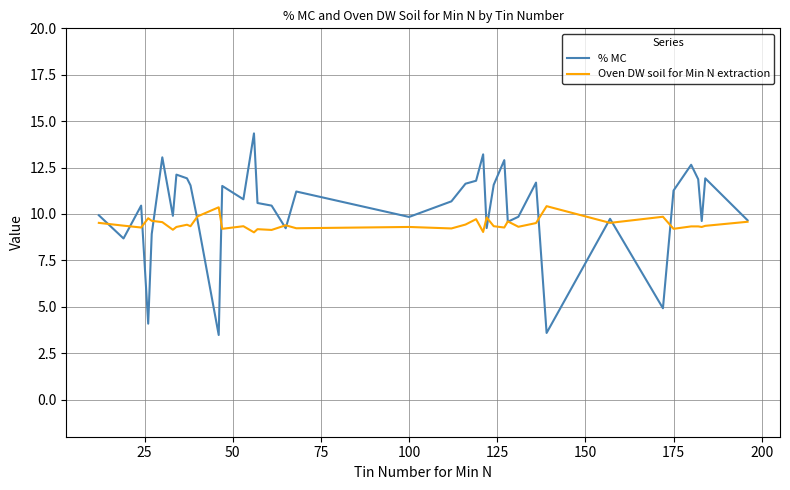

Rank the series by their maximum value, from lowest to highest.

Oven DW soil for Min N extraction, % MC